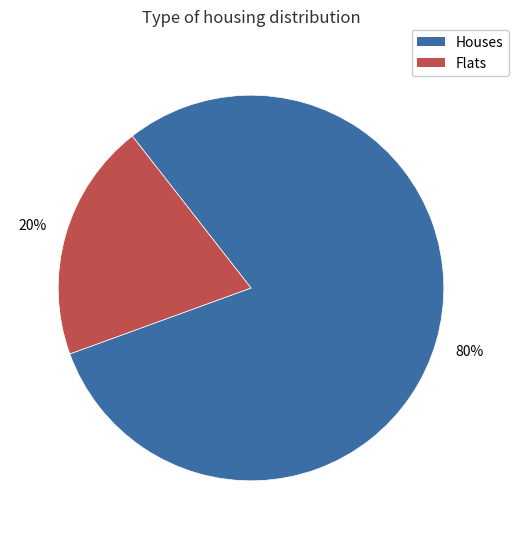

Is there a majority slice in this chart?

Yes